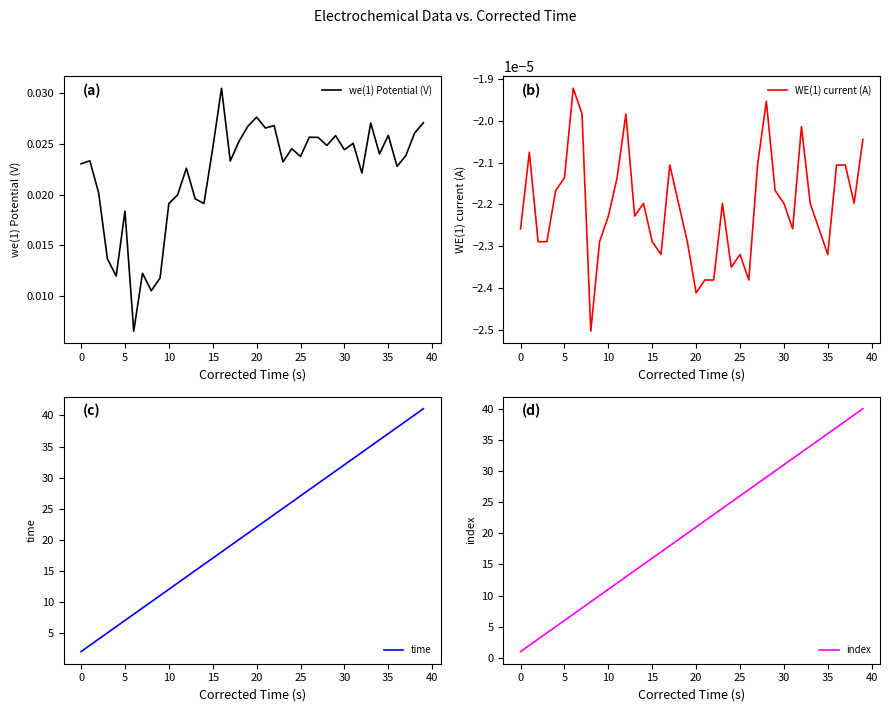

How many categories are shown in the chart?

40